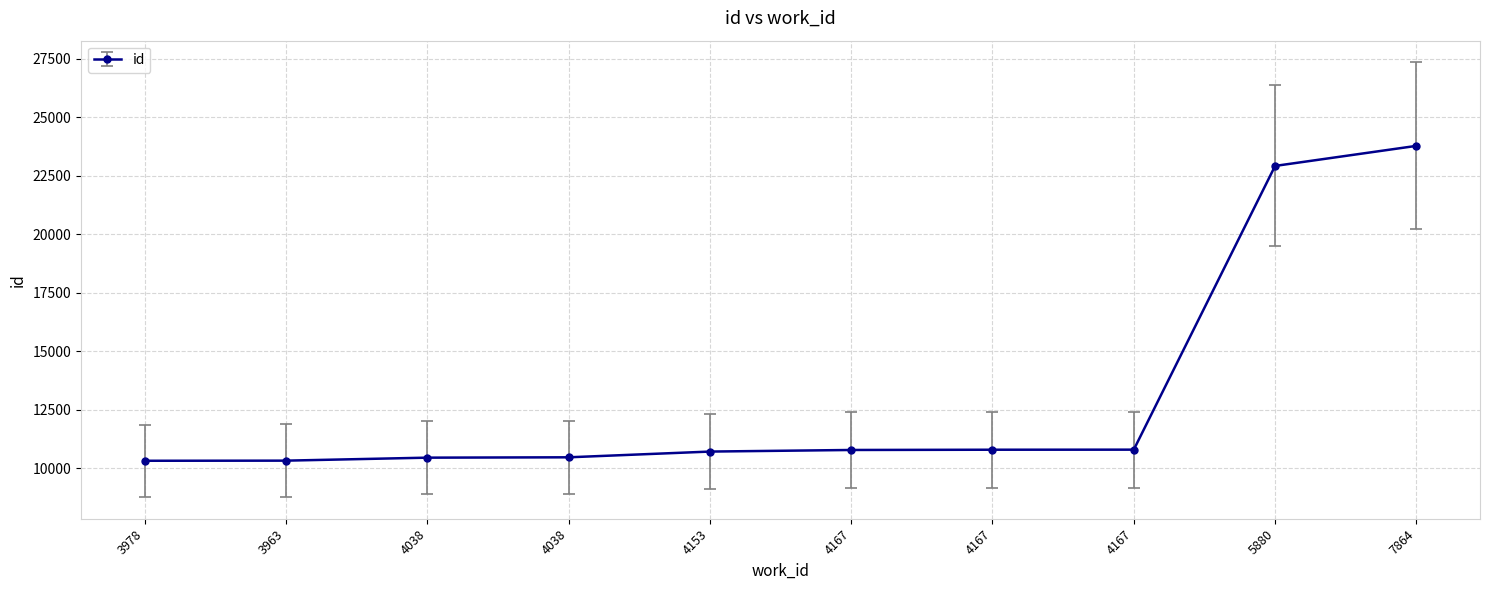

What is the value of the 5th point from the left?

10715